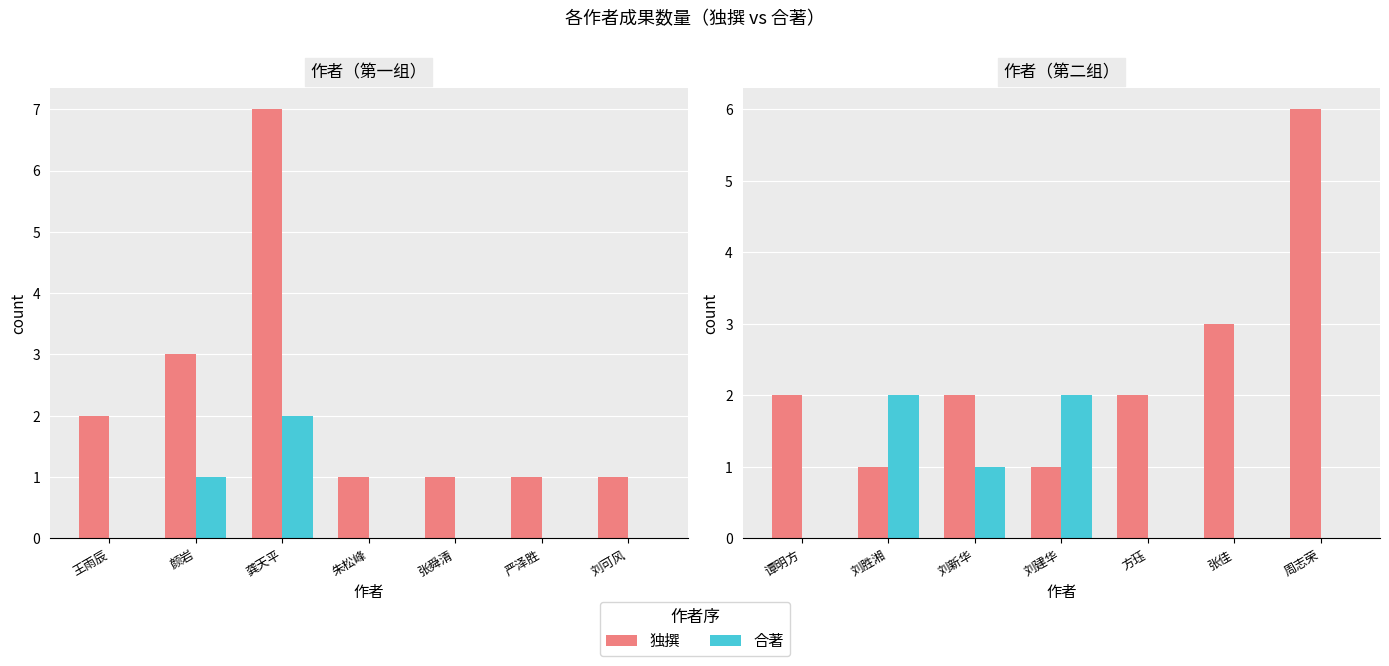

Is it true that 独撰 equals 1 at 刘建华?

True